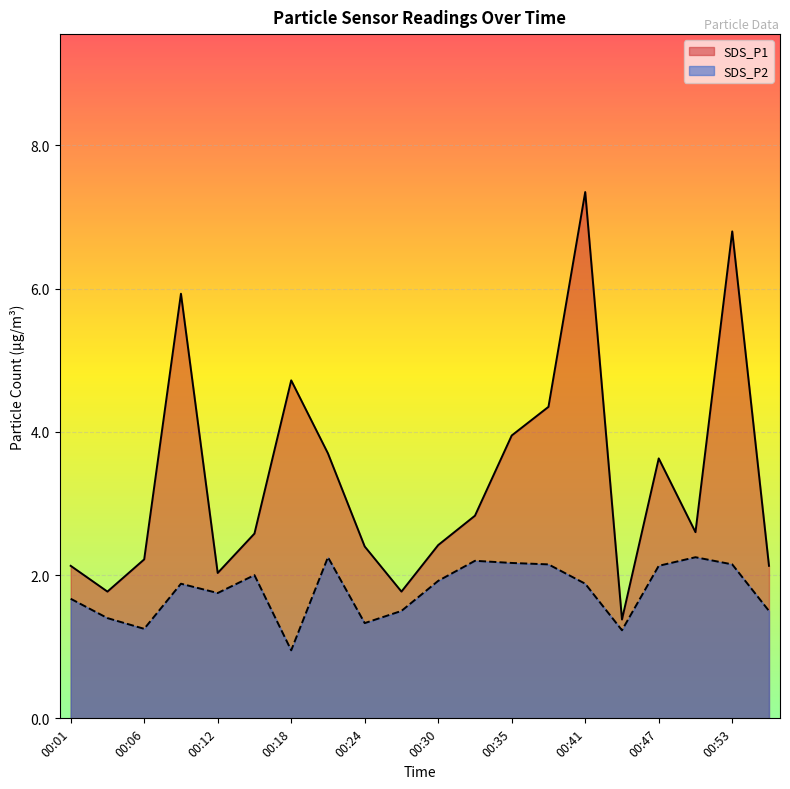

At which category does SDS_P1 reach its first local peak?

00:09